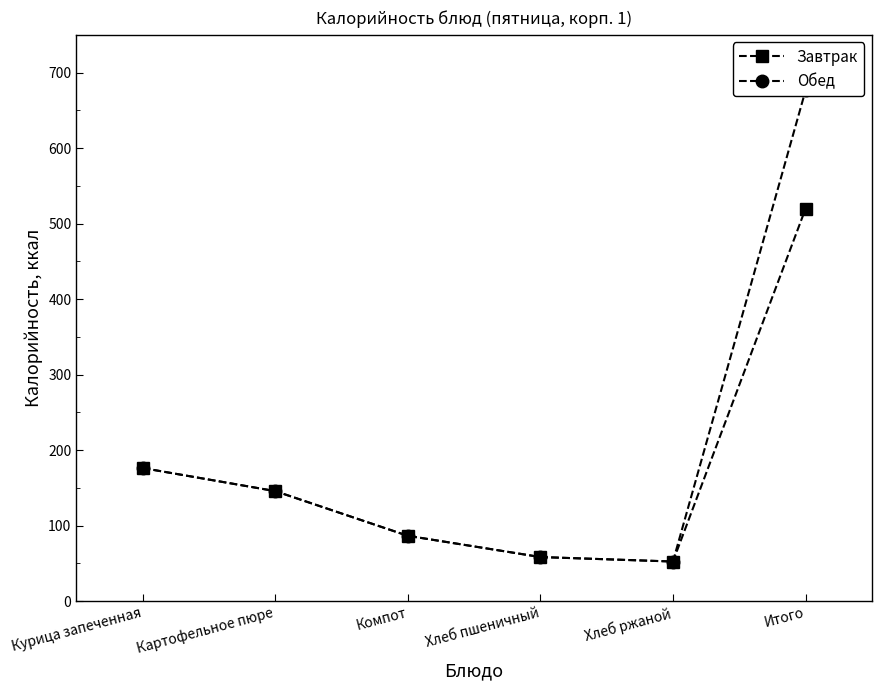

True or false: Завтрак has more than 1 points higher than both neighbors.

False